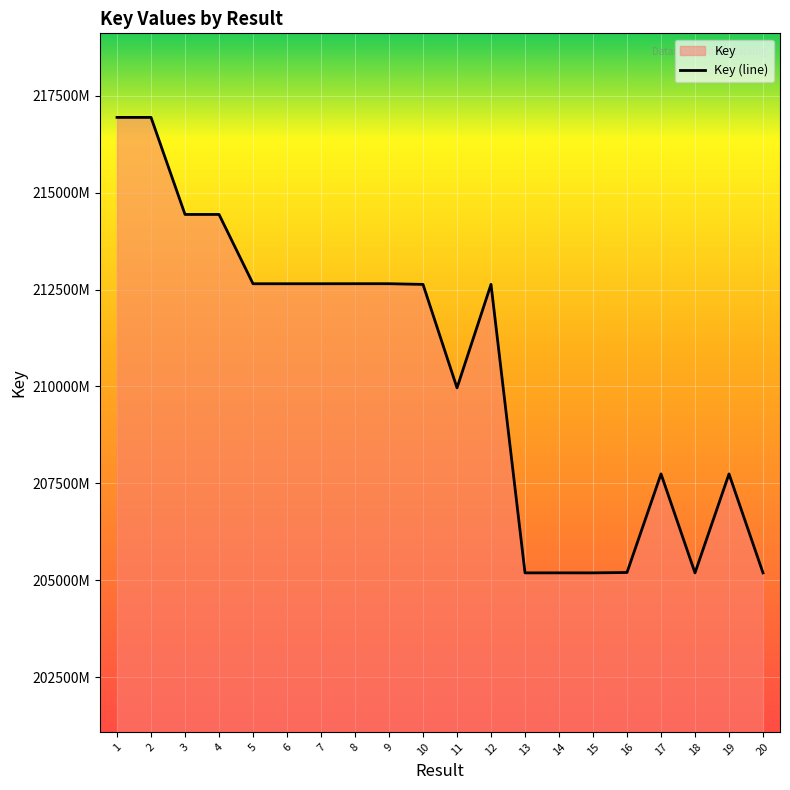

The value at 11 is 209963521. True or false?

True